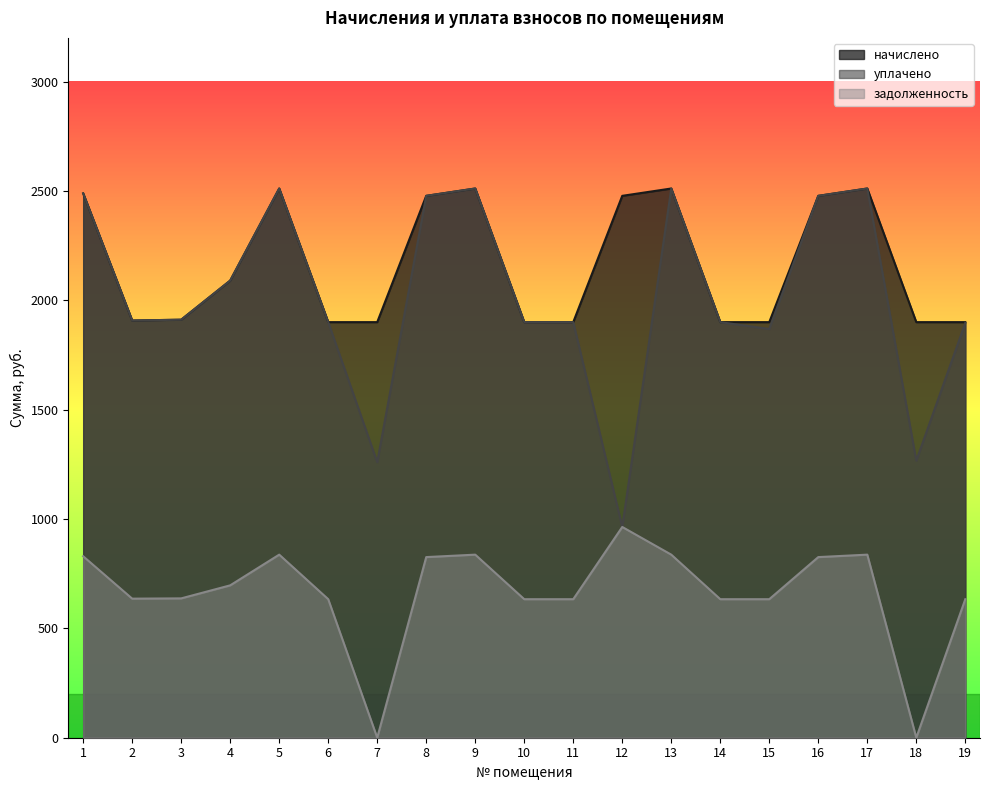

What is the difference between the уплачено values at 4 and 16?

387.5